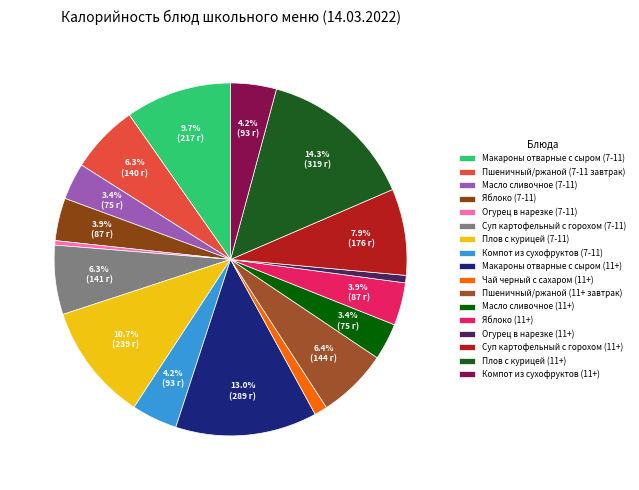

Rank the categories by value from highest to lowest.

Плов с курицей (11+), Макароны отварные с сыром (11+), Плов с курицей (7-11), Макароны отварные с сыром (7-11), Суп картофельный с горохом (11+), Пшеничный/ржаной (11+ завтрак), Суп картофельный с горохом (7-11), Пшеничный/ржаной (7-11 завтрак), Компот из сухофруктов (7-11), Компот из сухофруктов (11+), Яблоко (7-11), Яблоко (11+), Масло сливочное (7-11), Масло сливочное (11+), Чай черный с сахаром (11+), Огурец в нарезке (11+), Огурец в нарезке (7-11)